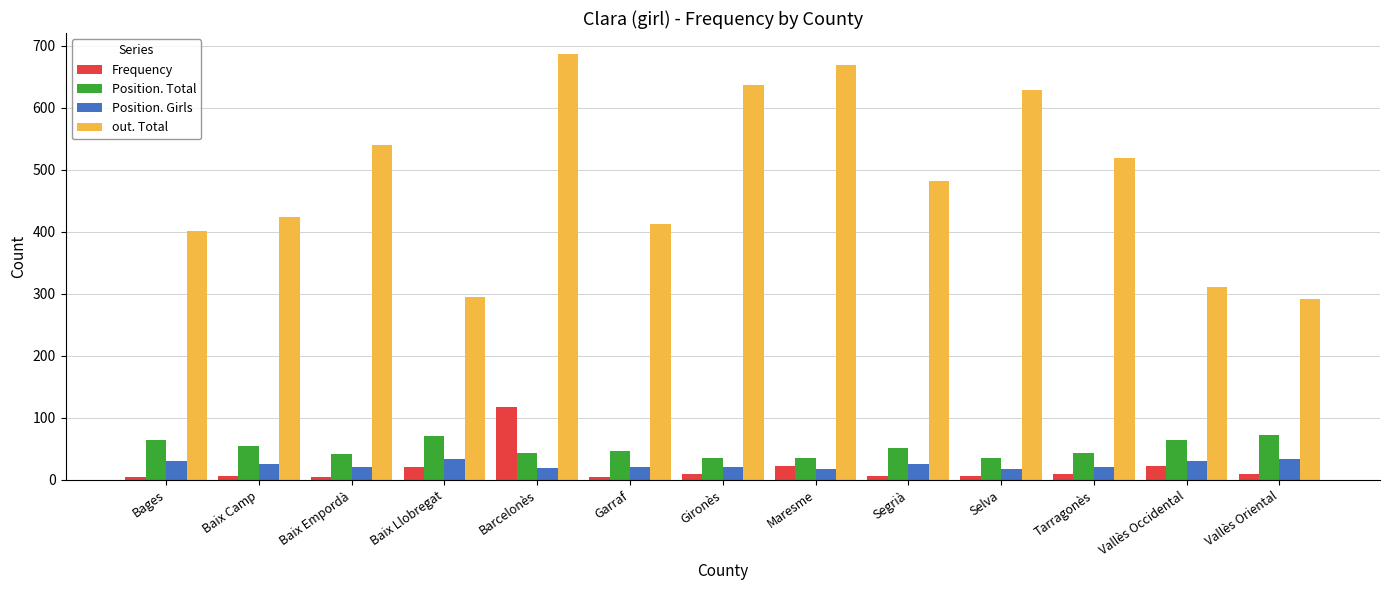

Which series changed the most between Gironès and Maresme?

out. Total